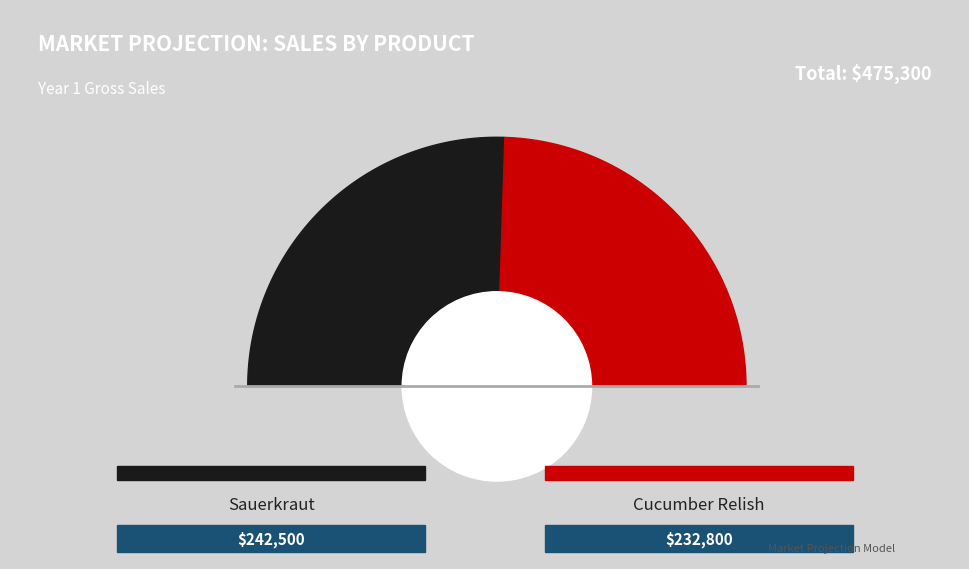

To the nearest percent, what percentage of the pie is Cucumber Relish?

49%